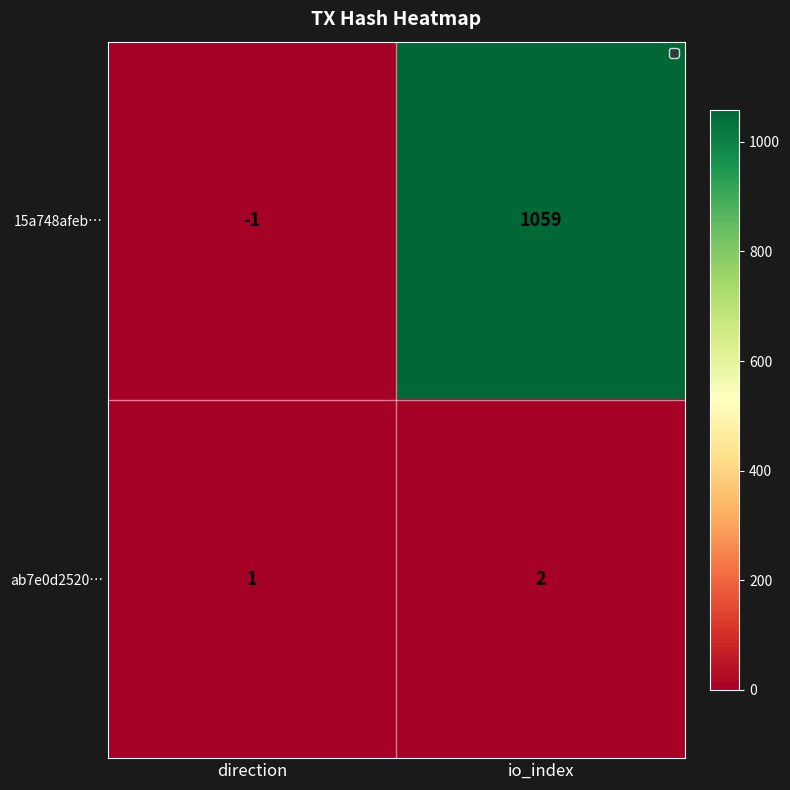

Which series changed the most between direction and io_index?

15a748afeb…